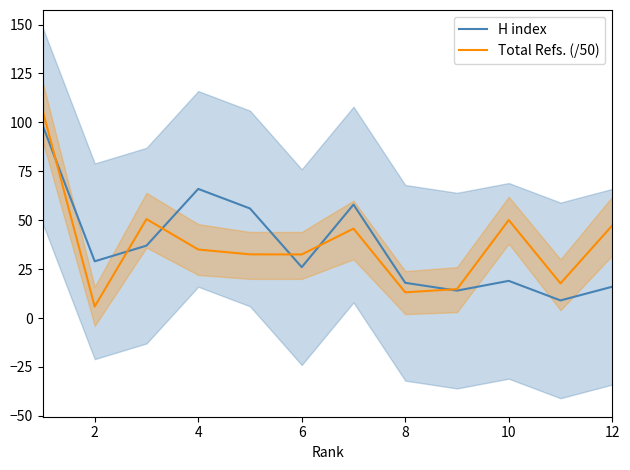

List the series in order of their overall mean, lowest first.

H index, Total Refs. (/50)